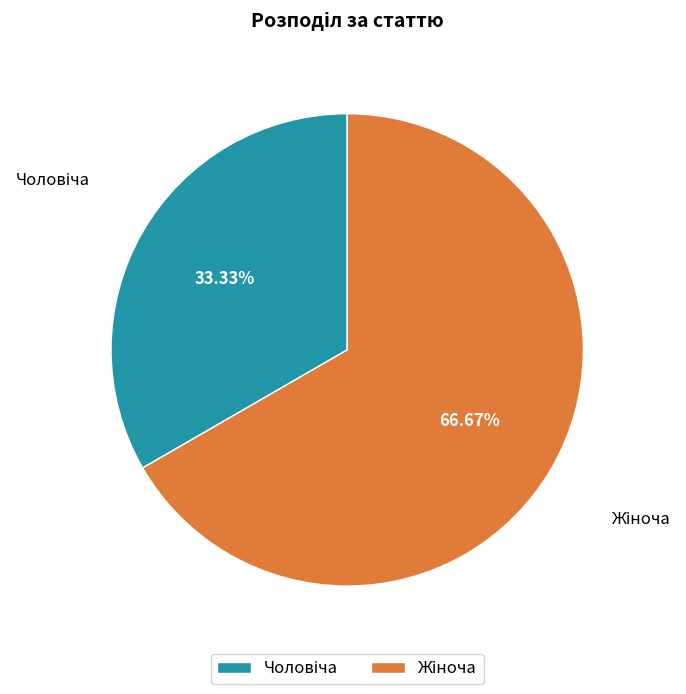

To the nearest percent, what is the difference between the largest and smallest slice percentages?

33%